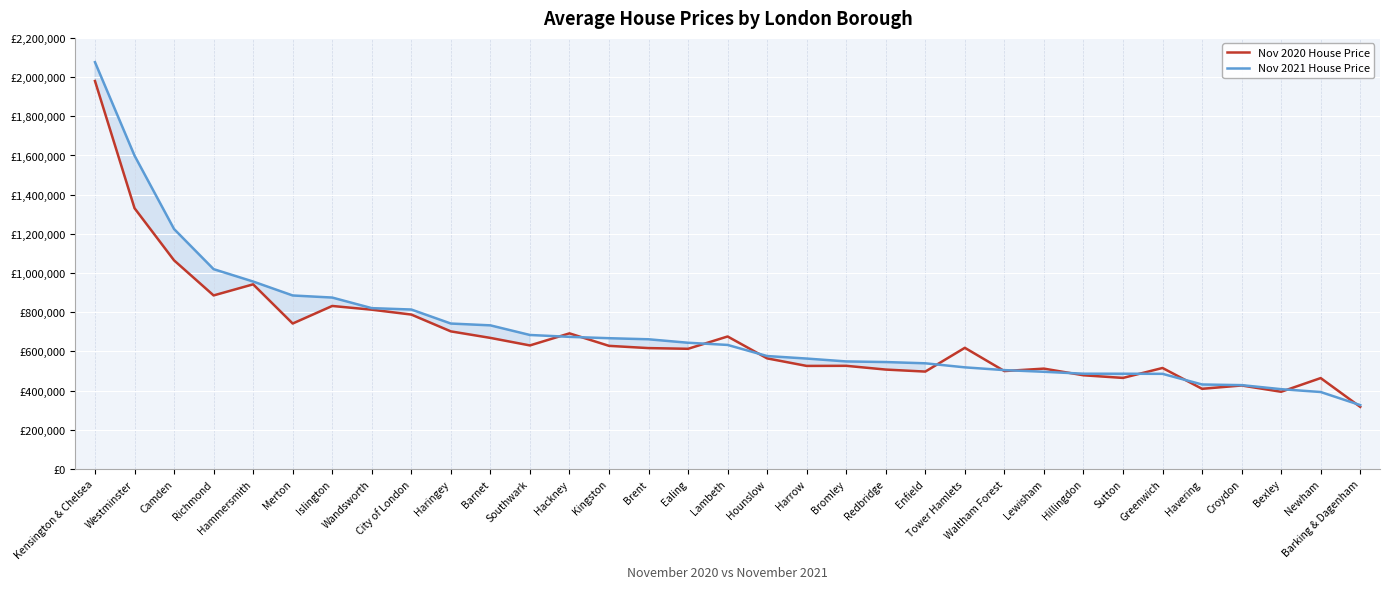

True or false: Nov 2020 House Price has more than 0 points higher than both neighbors.

True